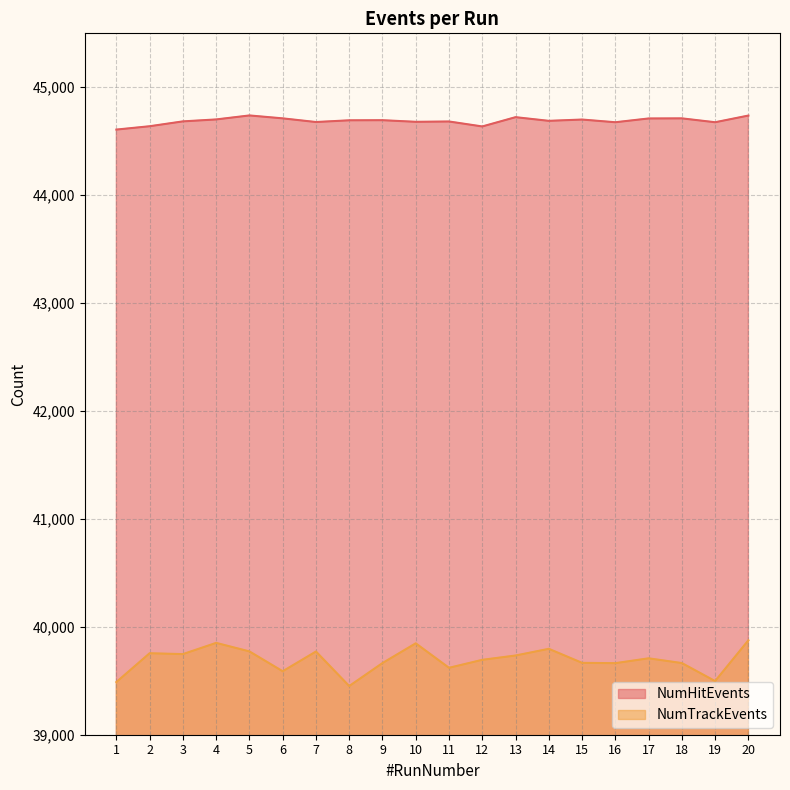

Between 1 and 2, which series saw the biggest shift?

NumTrackEvents